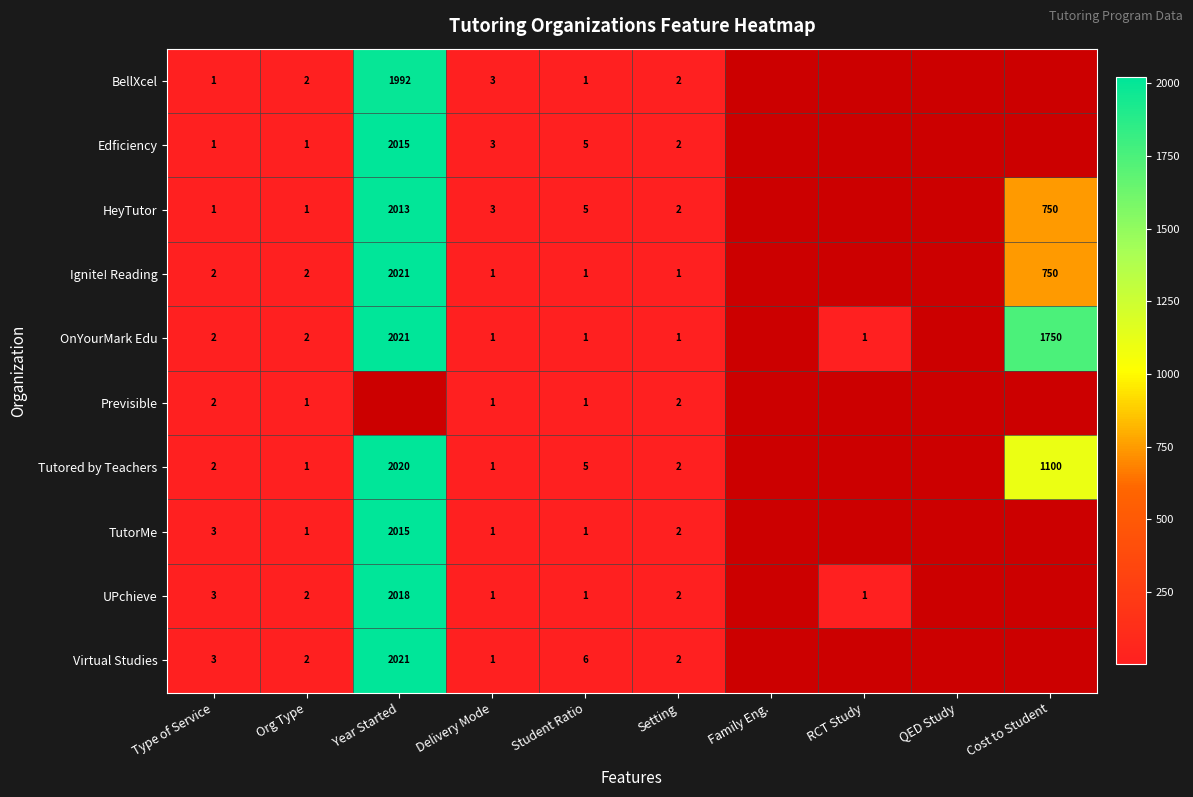

Is the value of Previsible at Student Ratio greater than the value of Ignite! Reading at Org Type?

No